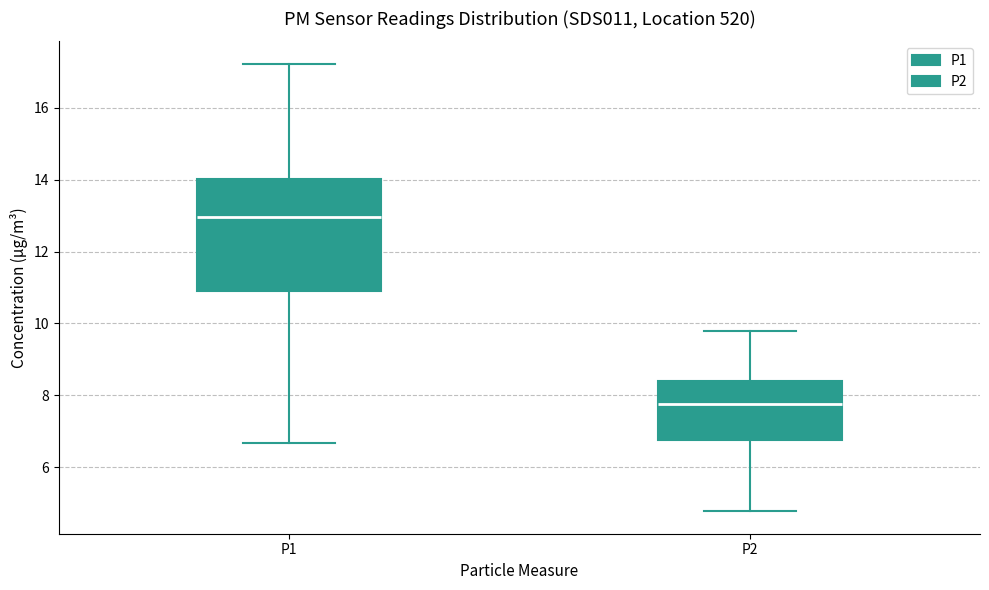

Which box has the highest median line?

P1